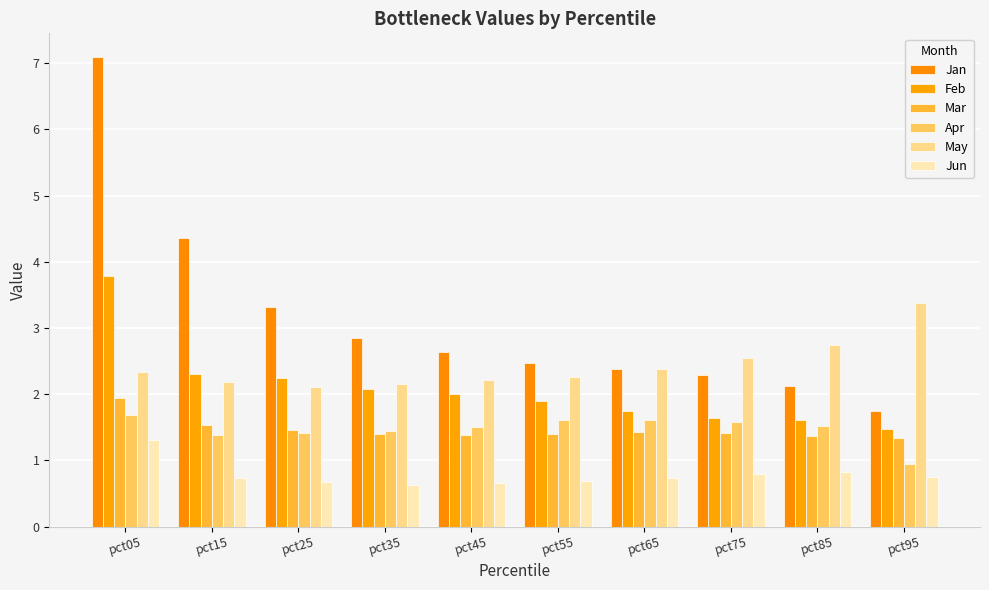

What is the difference between the Feb values at pct85 and pct35?

0.5